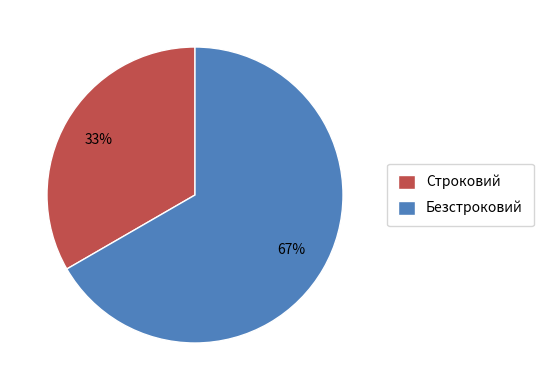

To the nearest percent, what portion does Строковий represent?

33%